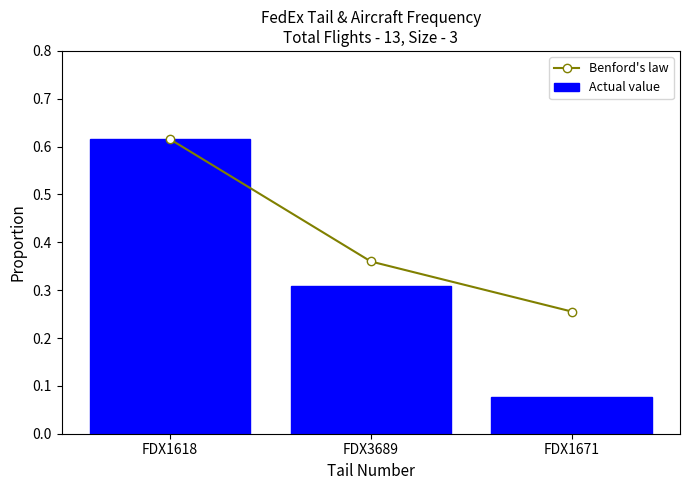

The value of Actual value at FDX1671 is 0.1. True or false?

True